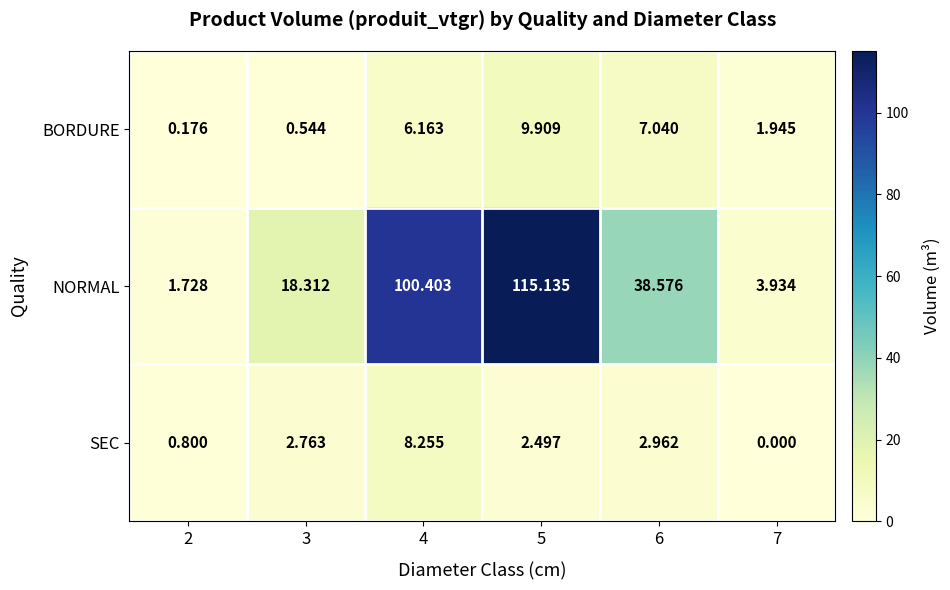

How many categories are shown in the chart?

6